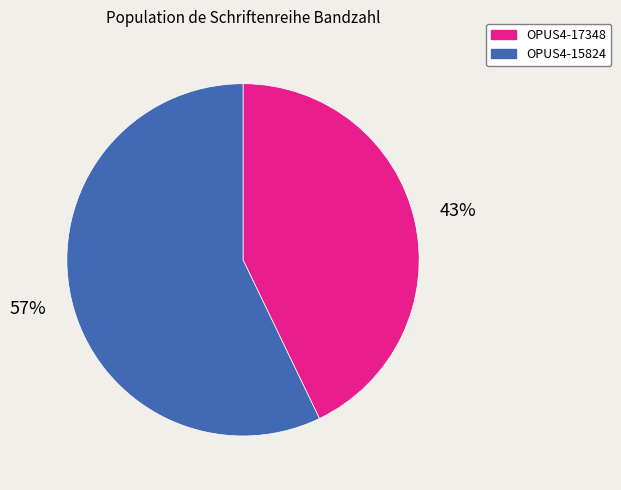

Is it true that OPUS4-15824 is 57% of the pie?

True